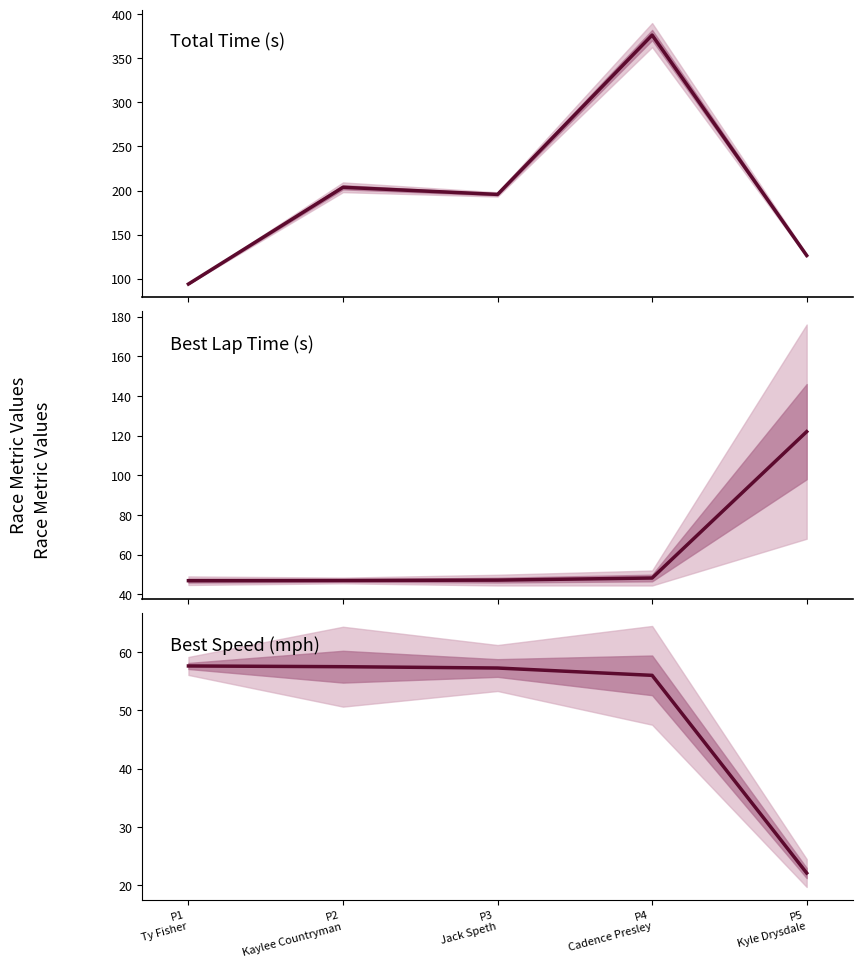

What is the minimum value for Best Speed?

22.1